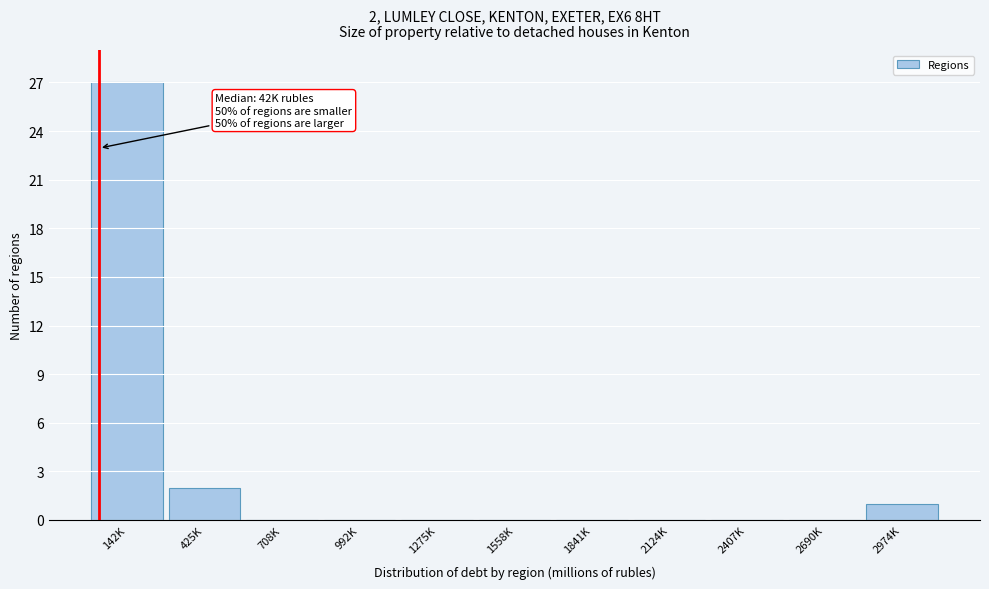

Reading right to left, extract all data points from this chart.

2974K=1	2690K=0	2407K=0	2124K=0	1841K=0	1558K=0	1275K=0	992K=0	708K=0	425K=2	142K=27